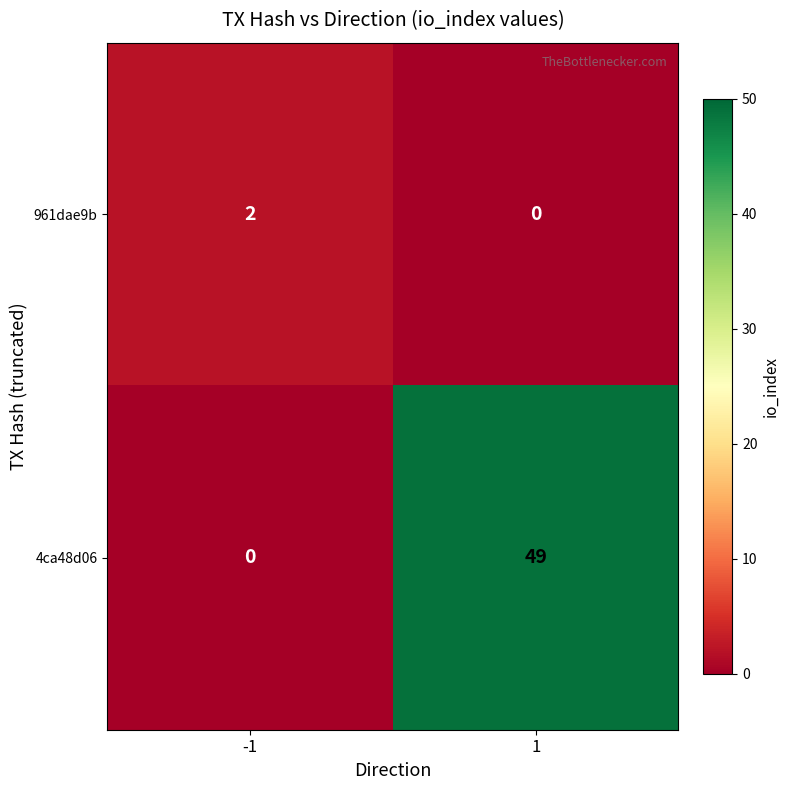

What is the spread (max minus min) of values at -1?

2